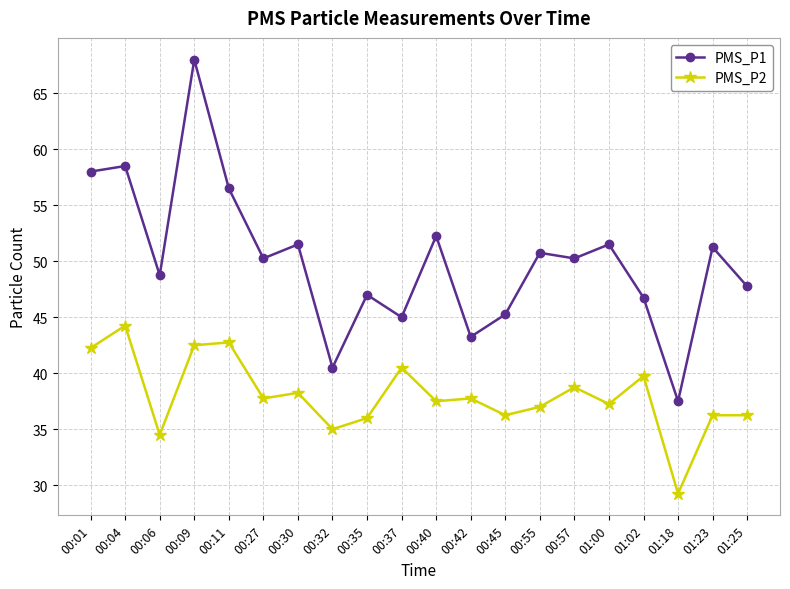

At which label does PMS_P2 reach its peak?

00:04